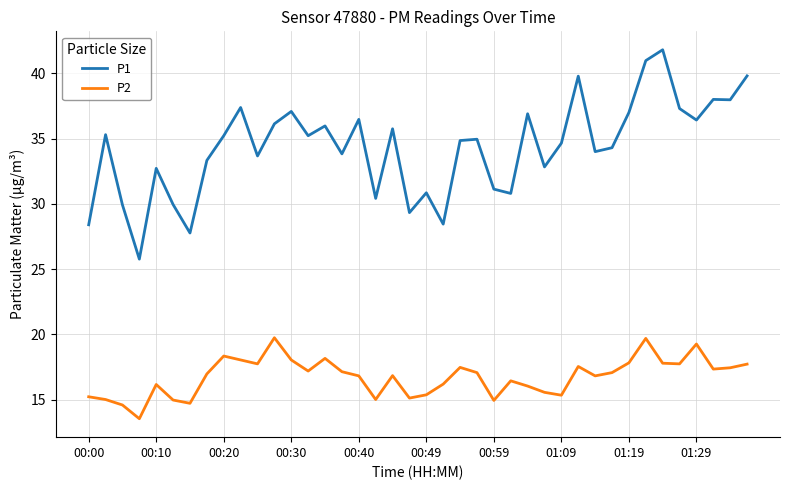

What is the difference between the maximum and minimum values in the P2 series?

6.2